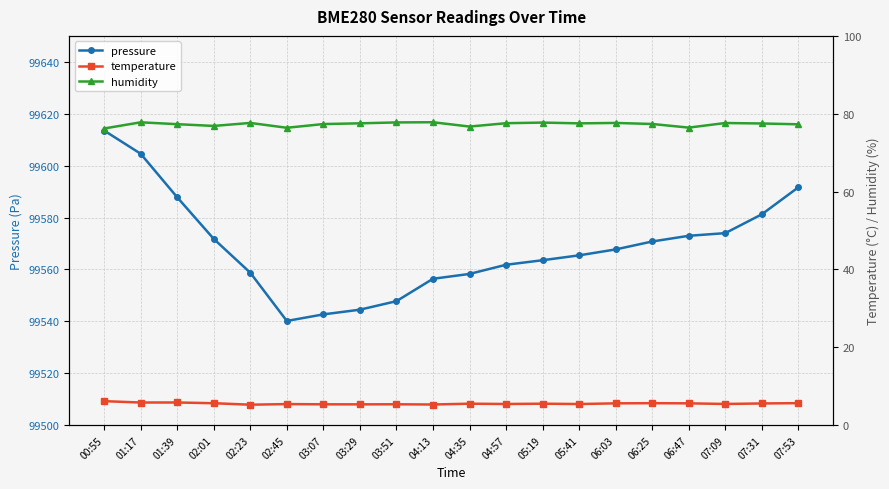

Is it true that humidity equals 43.5 at 04:57?

False